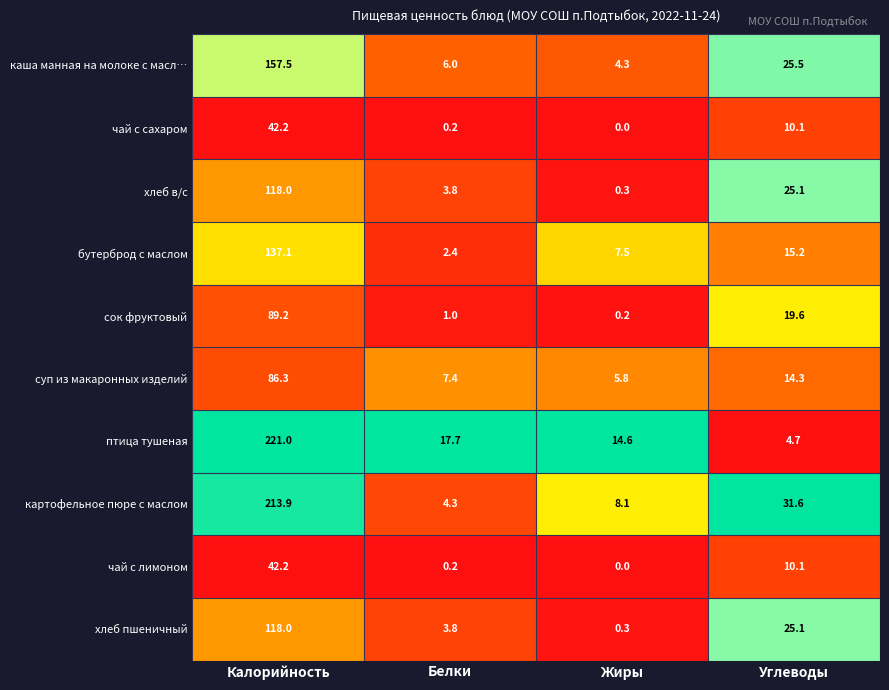

Which category has the lowest value across all series?

Жиры